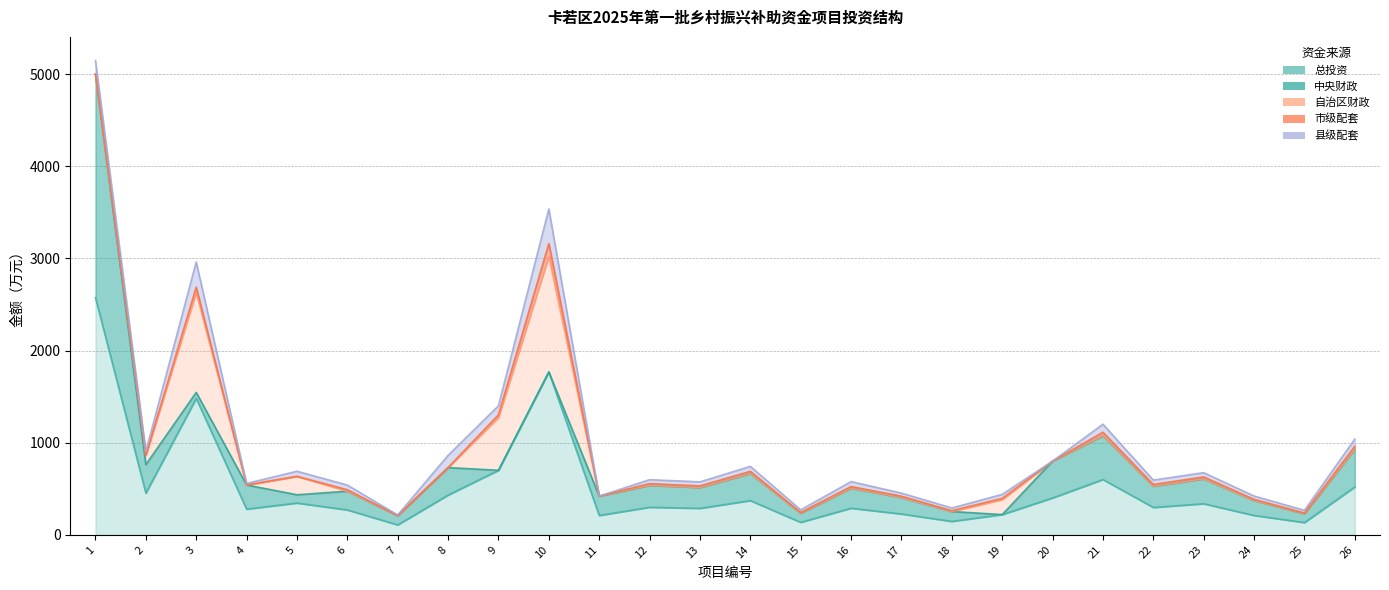

What is the spread (max minus min) of values at 8?

431.1